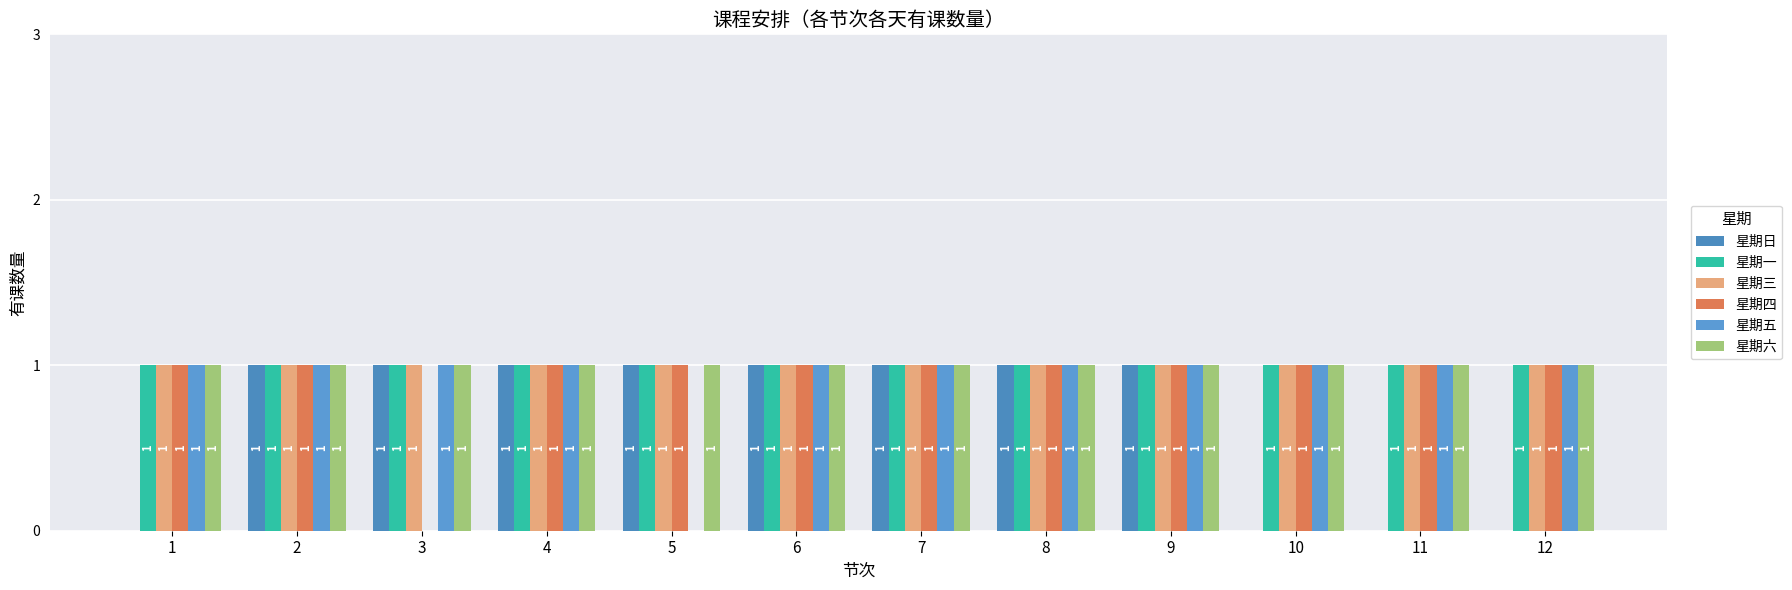

At which label does 星期日 reach its minimum?

1